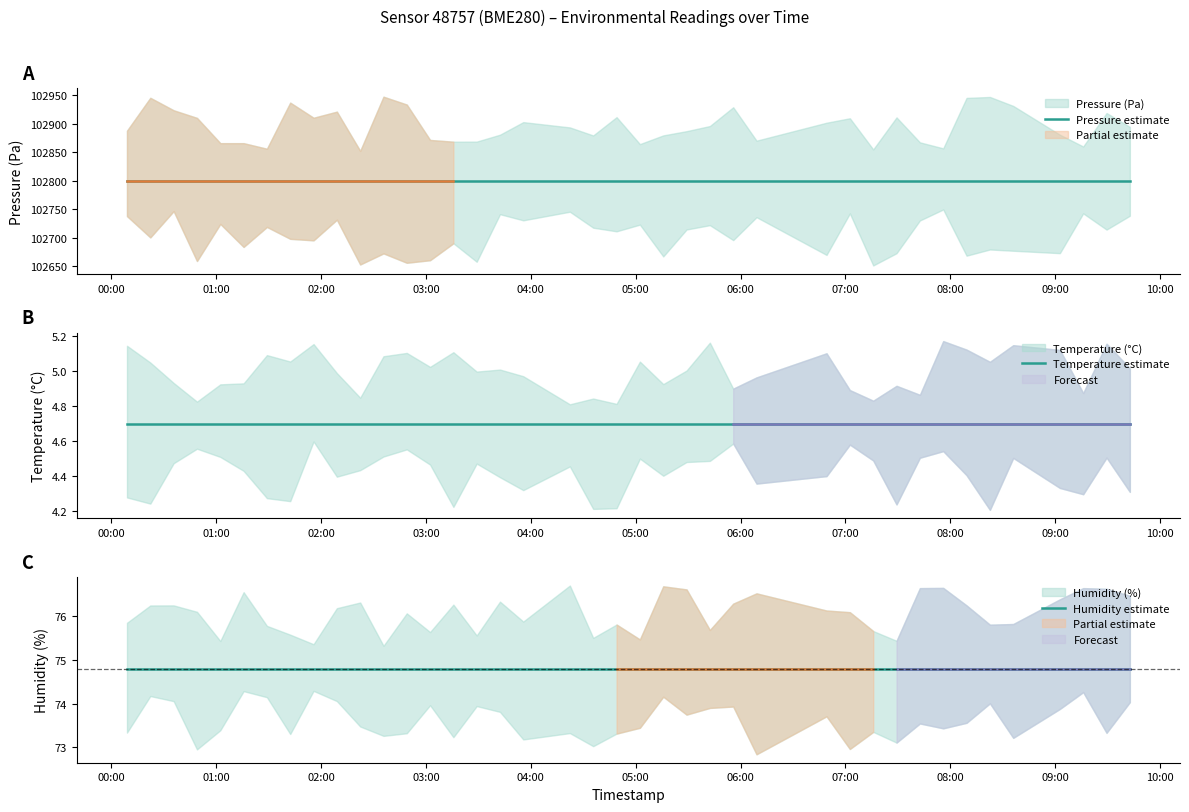

What is the lowest value of the Humidity estimate series?

74.8